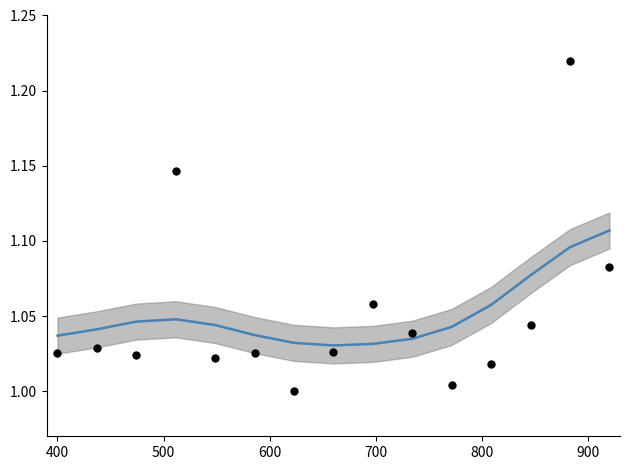

Which series contains the highest Y value?

Data